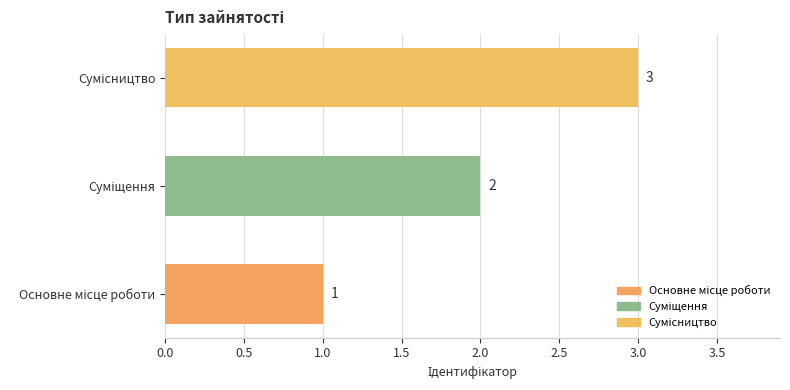

What is the sum of all values?

6